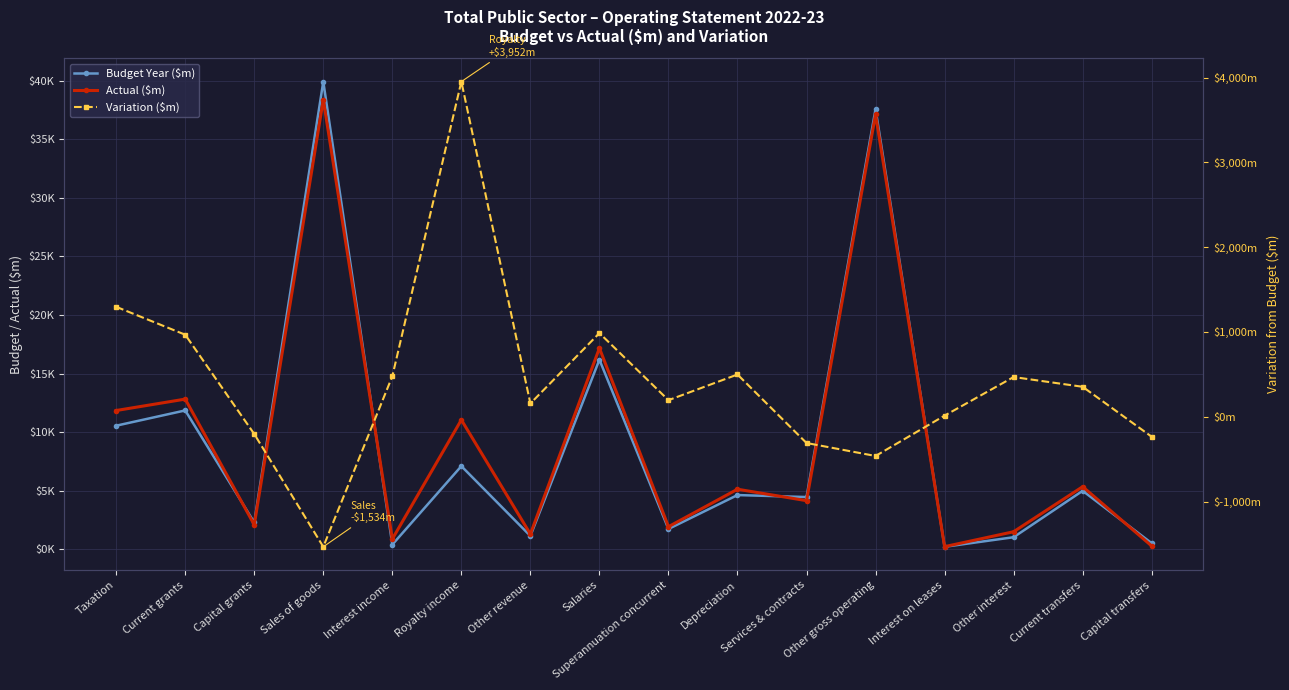

How many data points does each series have?

16